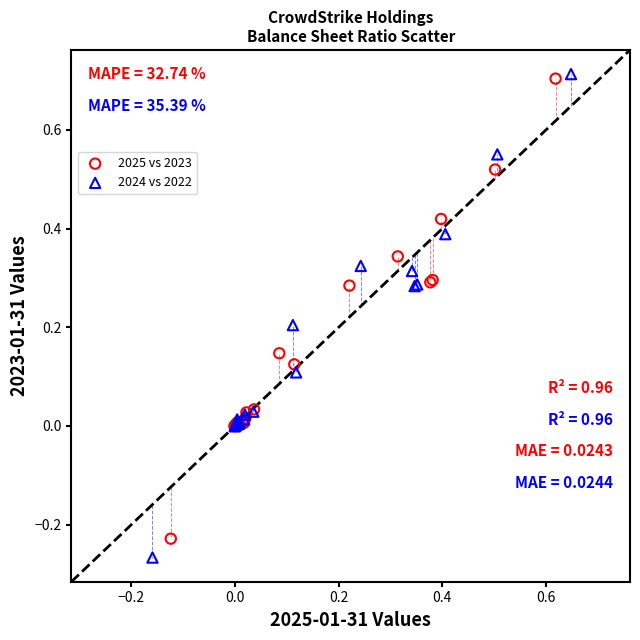

Which series has the widest spread of Y values?

2024 vs 2022